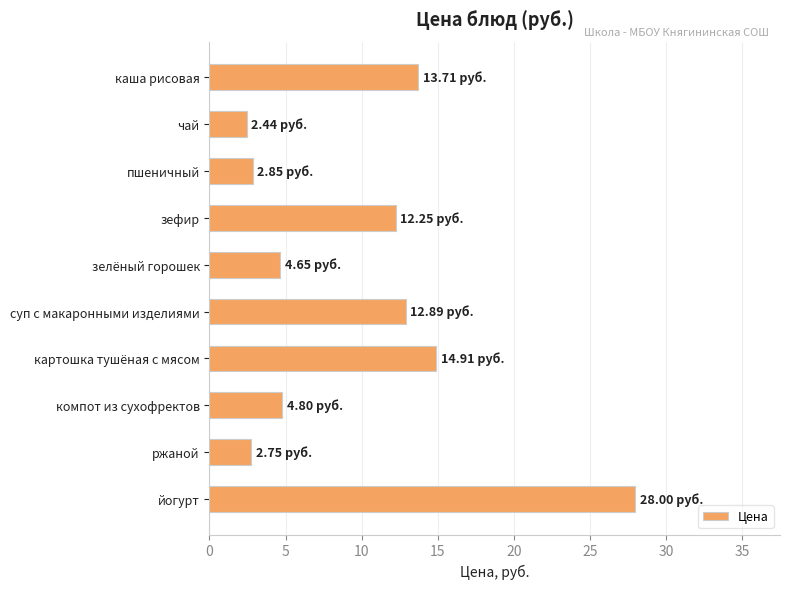

At which category does the chart reach its peak across all series?

йогурт